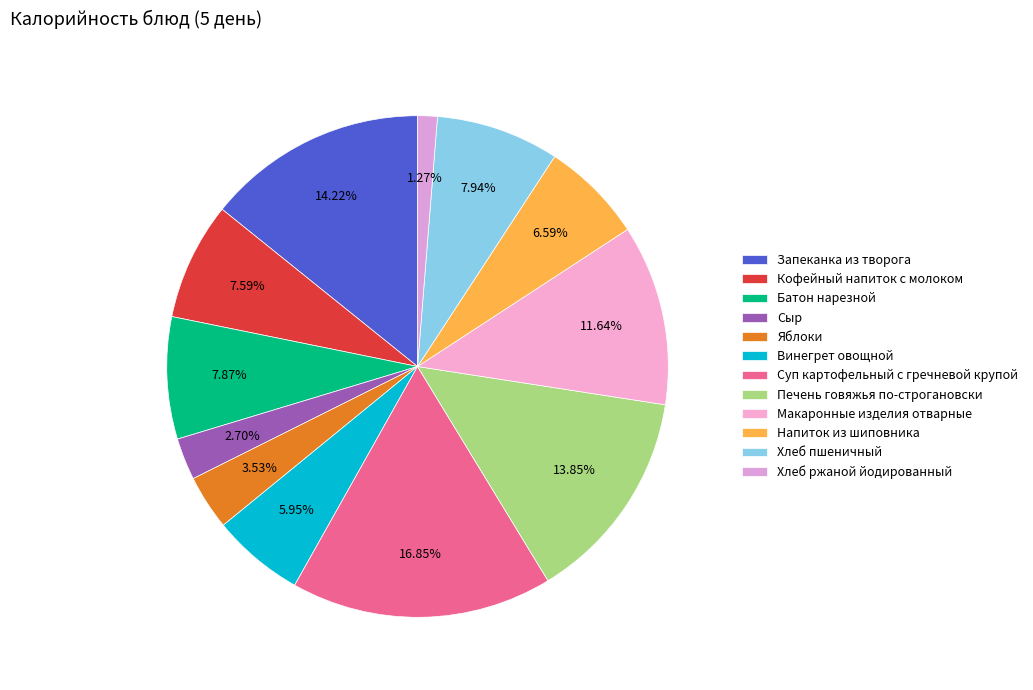

To the nearest percent, what is the combined percentage of Хлеб ржаной йодированный and Макаронные изделия отварные?

13%